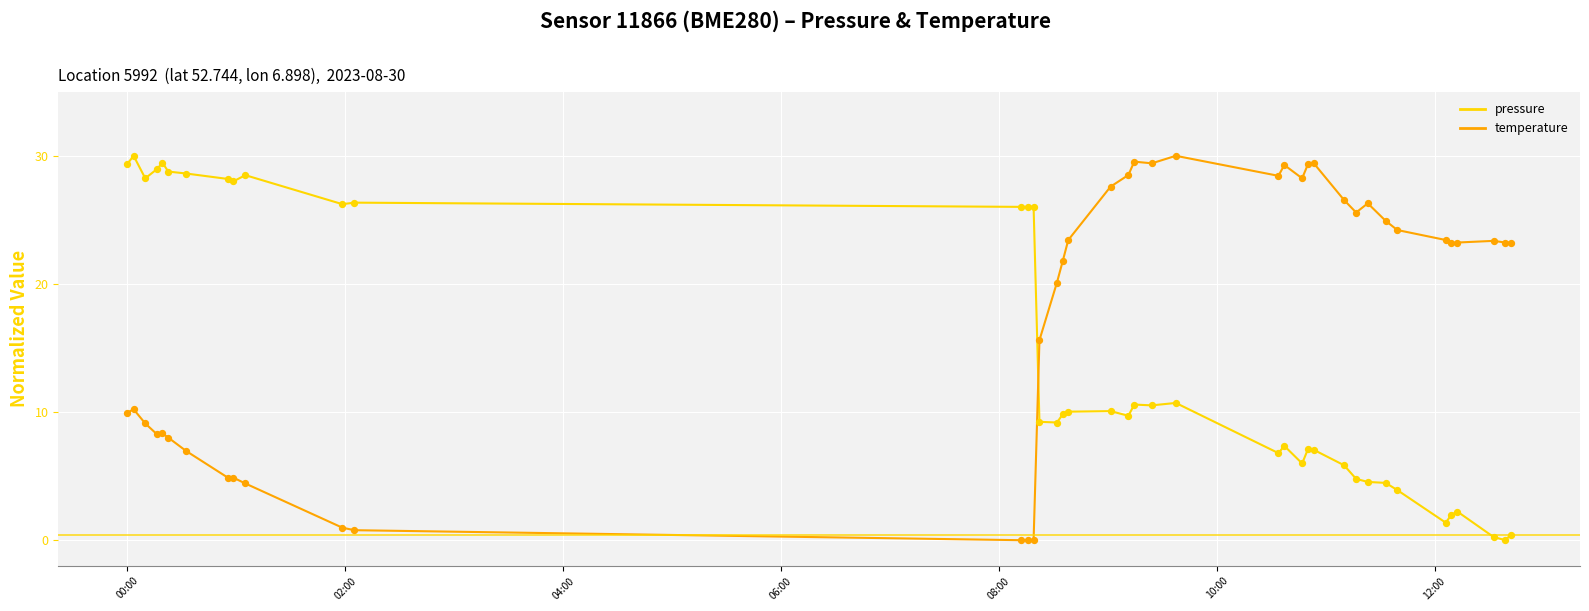

Which series has the largest total across all categories?

temperature